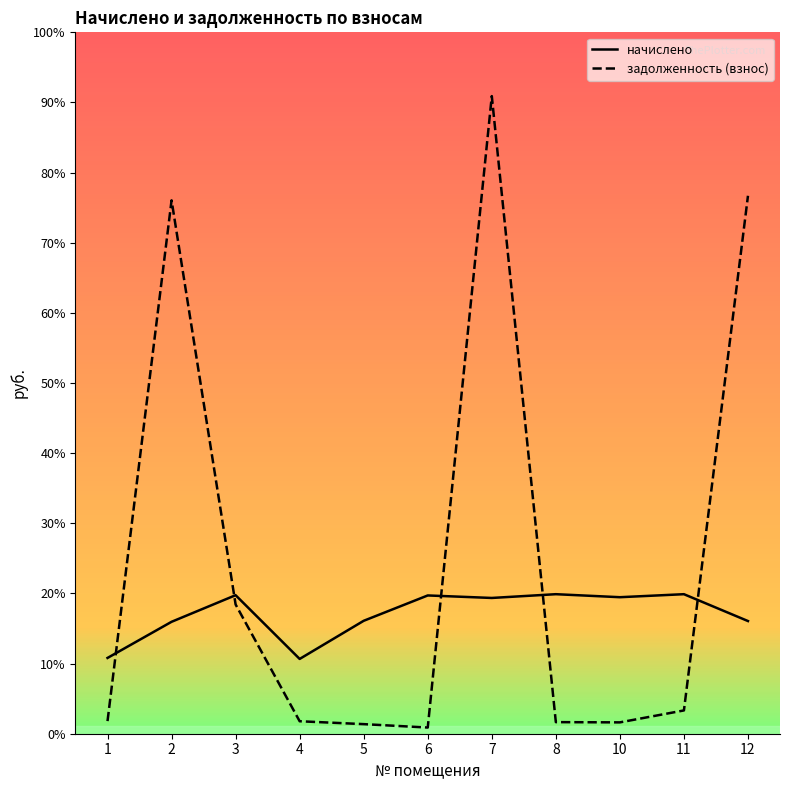

Reading right to left, transcribe all the data shown in this chart.

начислено: 12=3055.0	11=3783.0	10=3701.4	8=3783.0	7=3681.0	6=3749.0	5=3061.8	4=2027.6	3=3755.8	2=3034.6	1=2054.8
задолженность (взнос): 12=14585.3	11=631.5	10=307.8	8=314.2	7=17287.9	6=167.4	5=259.9	4=338.4	3=3504.1	2=14461.8	1=342.3